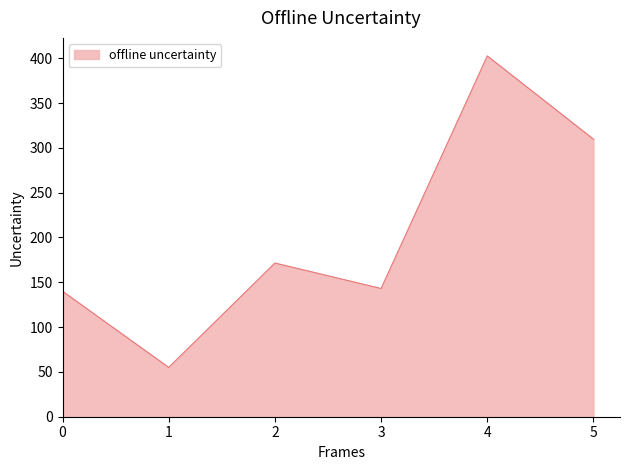

Approximately how many times larger is the value at 0 compared to 5?

0.5